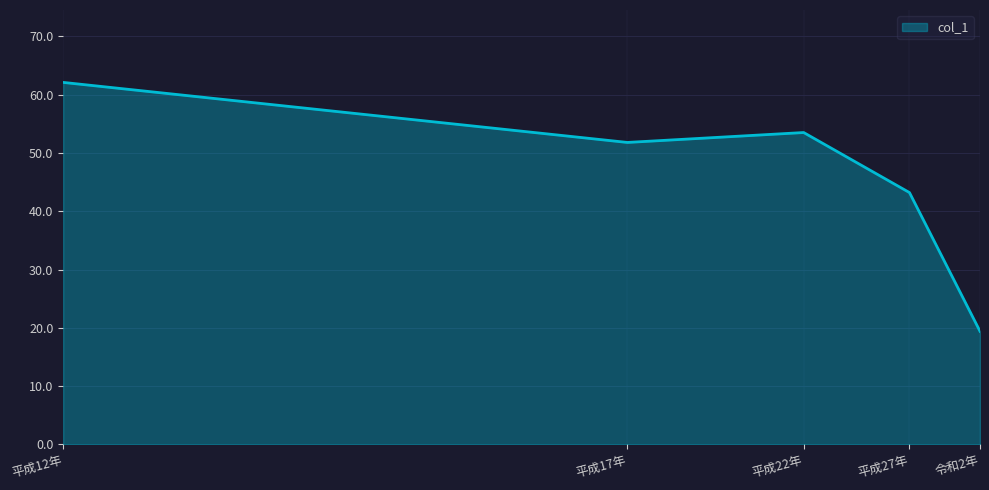

What position from the right is 平成27年?

2